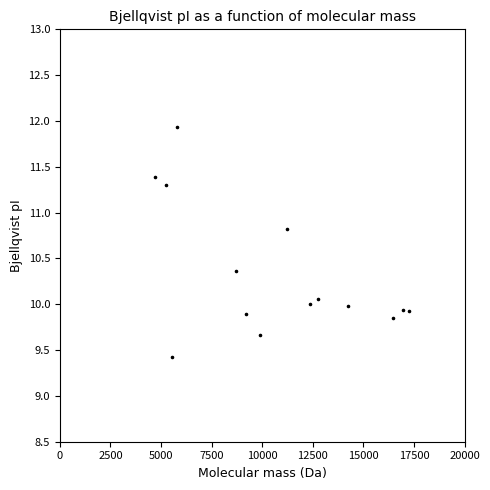

What is the range of X values (max minus min)?

12556.1